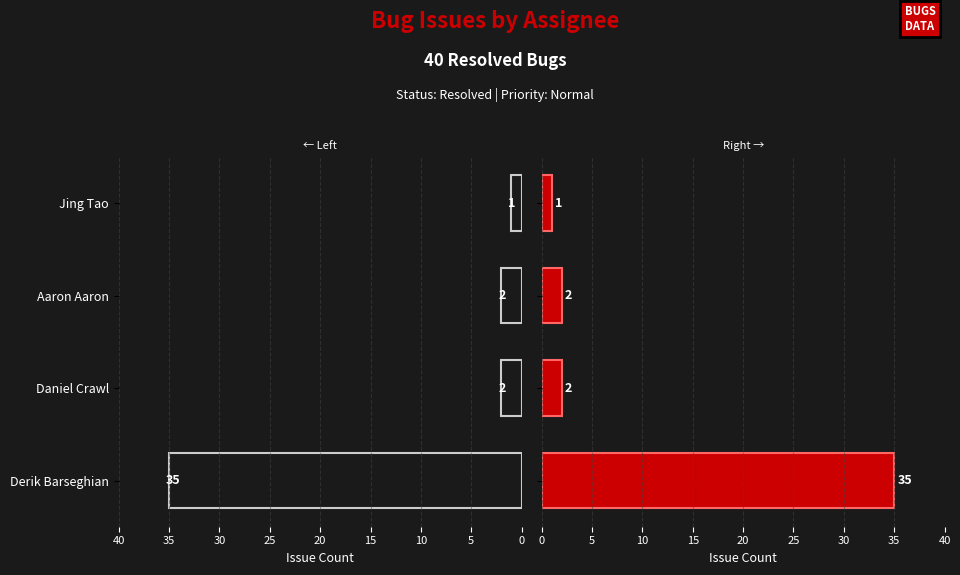

What is the sum of all values?

40